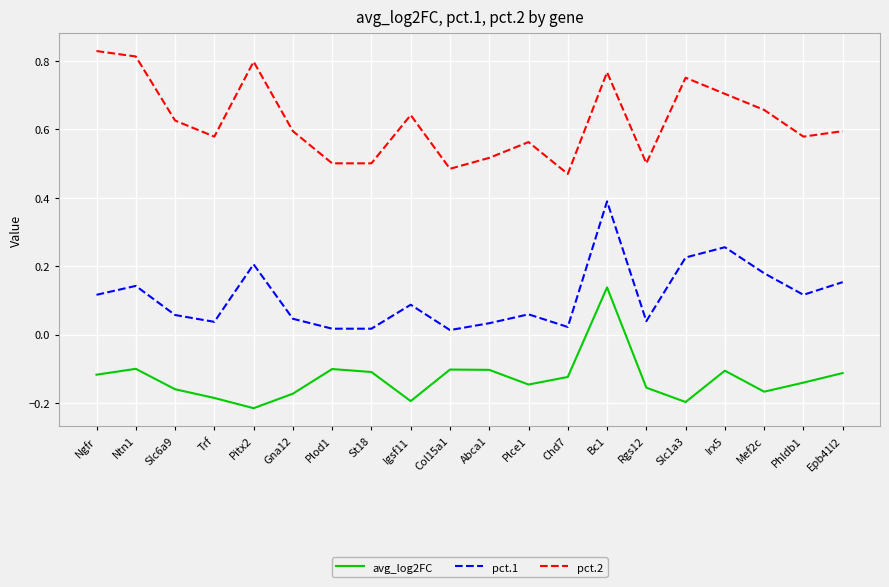

What is the sum of all avg_log2FC values?

-2.6